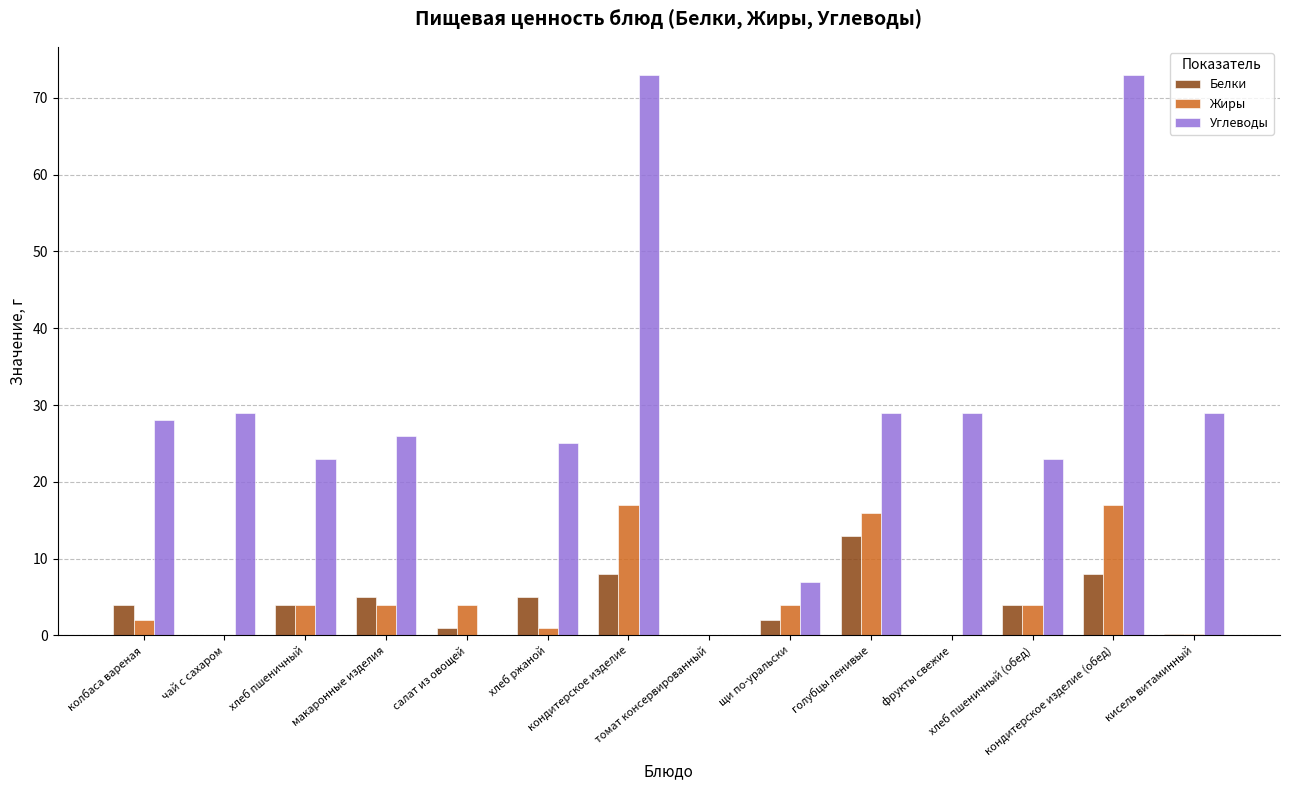

What is the sum of all Жиры values?

73.2